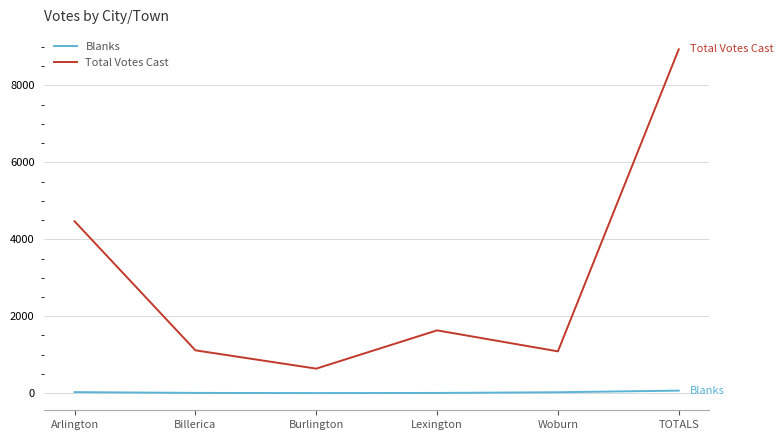

Is it true that Total Votes Cast equals 4469 at Arlington?

True